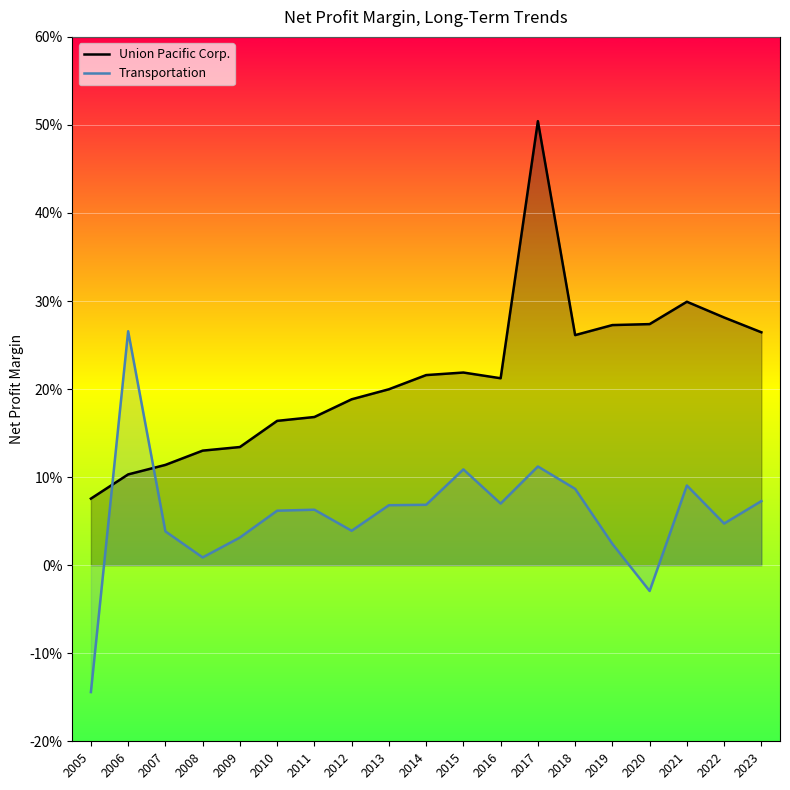

What is the total value across all series at 2019?

0.3